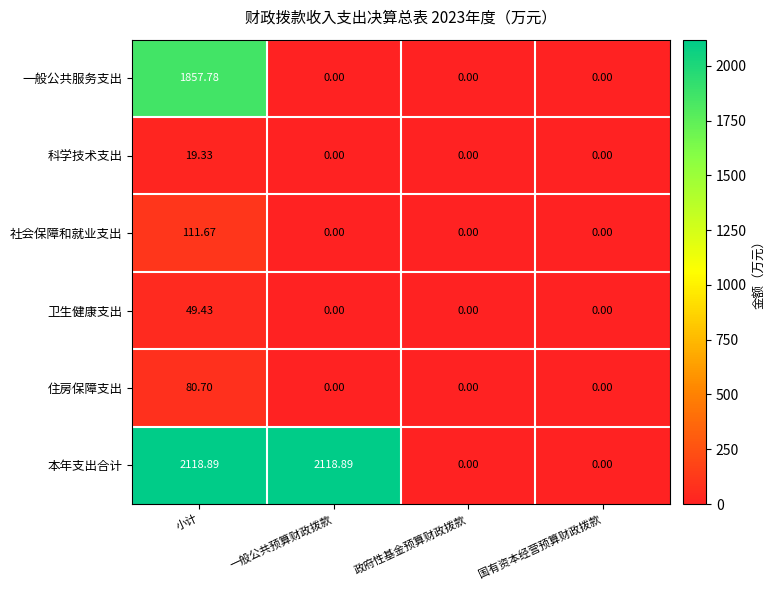

At which category is the sum across all series the highest?

小计